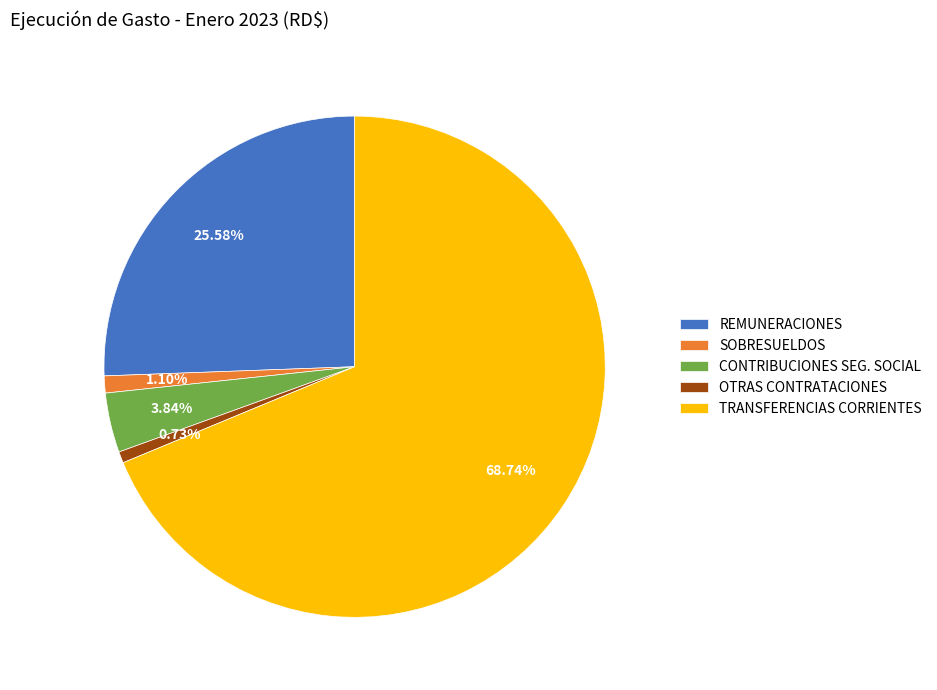

To the nearest percent, what is the average slice percentage?

20%